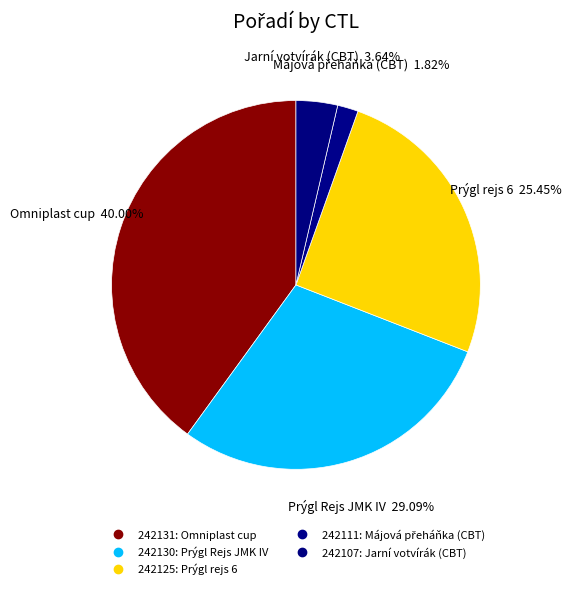

What is the change in value from 242111 to 242107?

+1